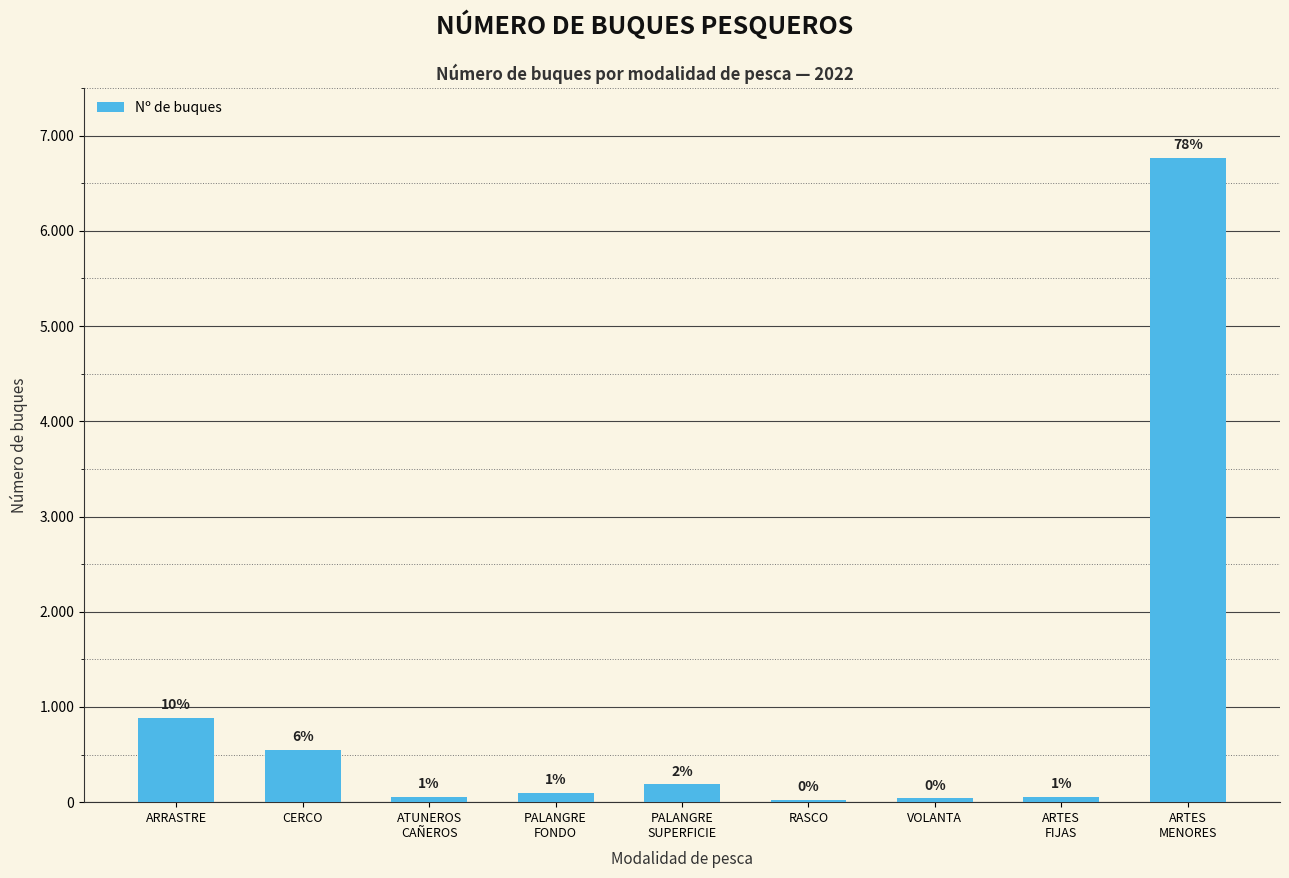

Rank the categories by value from lowest to highest.

RASCO, VOLANTA, ATUNEROS
CAÑEROS, ARTES
FIJAS, PALANGRE
FONDO, PALANGRE
SUPERFICIE, CERCO, ARRASTRE, ARTES
MENORES